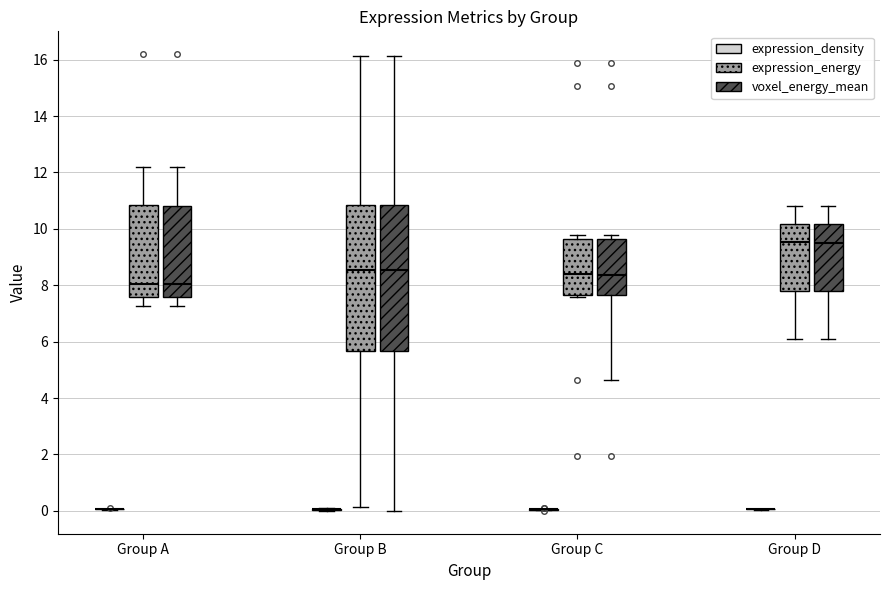

Reading left to right, transcribe this box plot: for each box, give where its median line is, the range the box spans, and where its two whiskers end, as read against the y-axis. The values are not printed on the chart, so give them approximately, as read against the axis.

Group A (expression_density): box collapsed to a line at 0.0, whiskers 0.0 to 0.0
Group A (expression_energy): median 8.0, box 7.6 to 10.8, whiskers 7.2 to 12.2
Group A (voxel_energy_mean): median 8.0, box 7.6 to 10.8, whiskers 7.2 to 12.2
Group B (expression_density): box collapsed to a line at 0.0, whiskers 0.0 to 0.0
Group B (expression_energy): median 8.6, box 5.6 to 10.8, whiskers 0.2 to 16.2
Group B (voxel_energy_mean): median 8.6, box 5.6 to 10.8, whiskers 0.0 to 16.2
Group C (expression_density): box collapsed to a line at 0.0, whiskers 0.0 to 0.0
Group C (expression_energy): median 8.4, box 7.6 to 9.6, whiskers 7.6 (just below the box's lower edge) to 9.8
Group C (voxel_energy_mean): median 8.4, box 7.6 to 9.6, whiskers 4.6 to 9.8
Group D (expression_density): box collapsed to a line at 0.0, whiskers 0.0 to 0.0
Group D (expression_energy): median 9.6, box 7.8 to 10.2, whiskers 6.2 to 10.8
Group D (voxel_energy_mean): median 9.4, box 7.8 to 10.2, whiskers 6.2 to 10.8